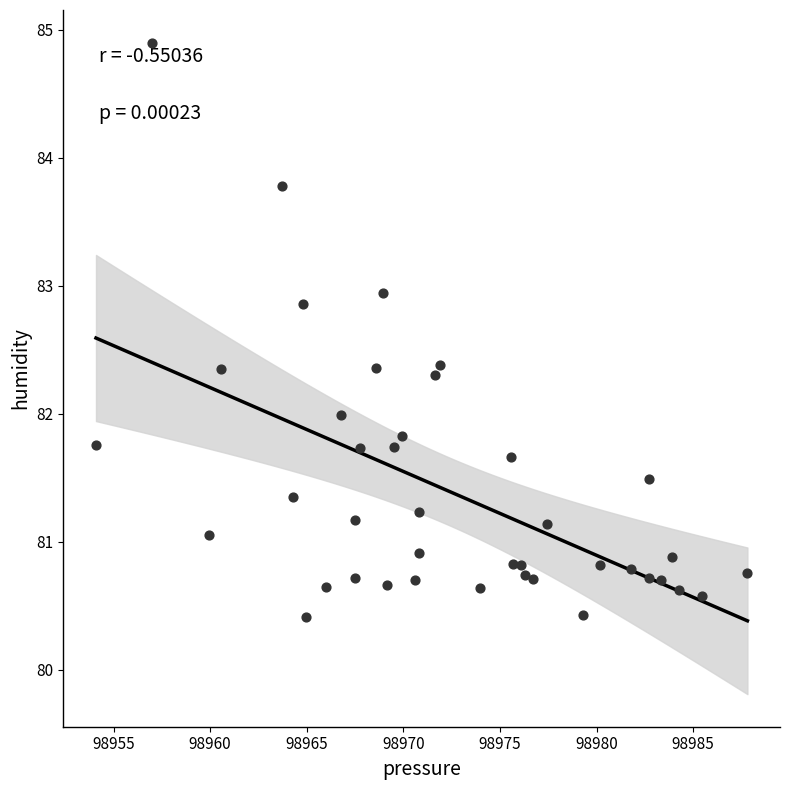

What is the range of Y values (max minus min)?

4.5